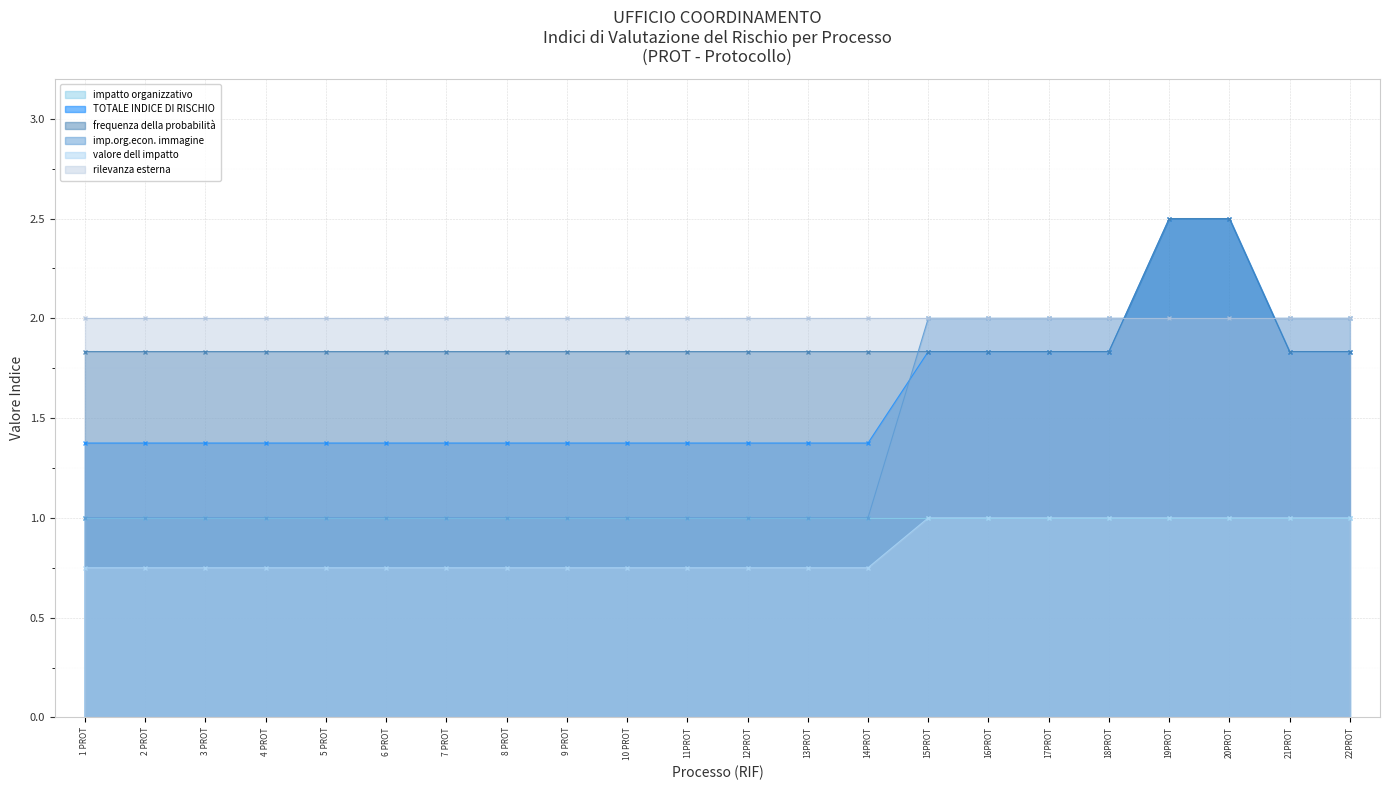

What is the value of the frequenza della probabilità point at the 7th from the left?

1.8